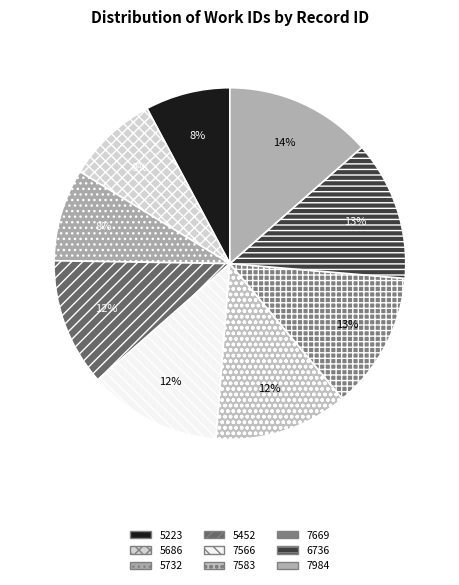

Between 7669 and 5223, which is larger?

7669